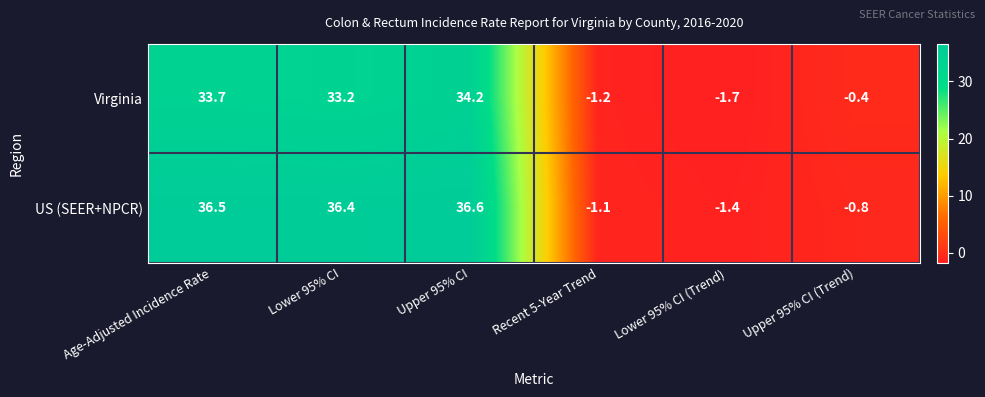

What is the spread (max minus min) of values at Upper 95% CI (Trend)?

0.4